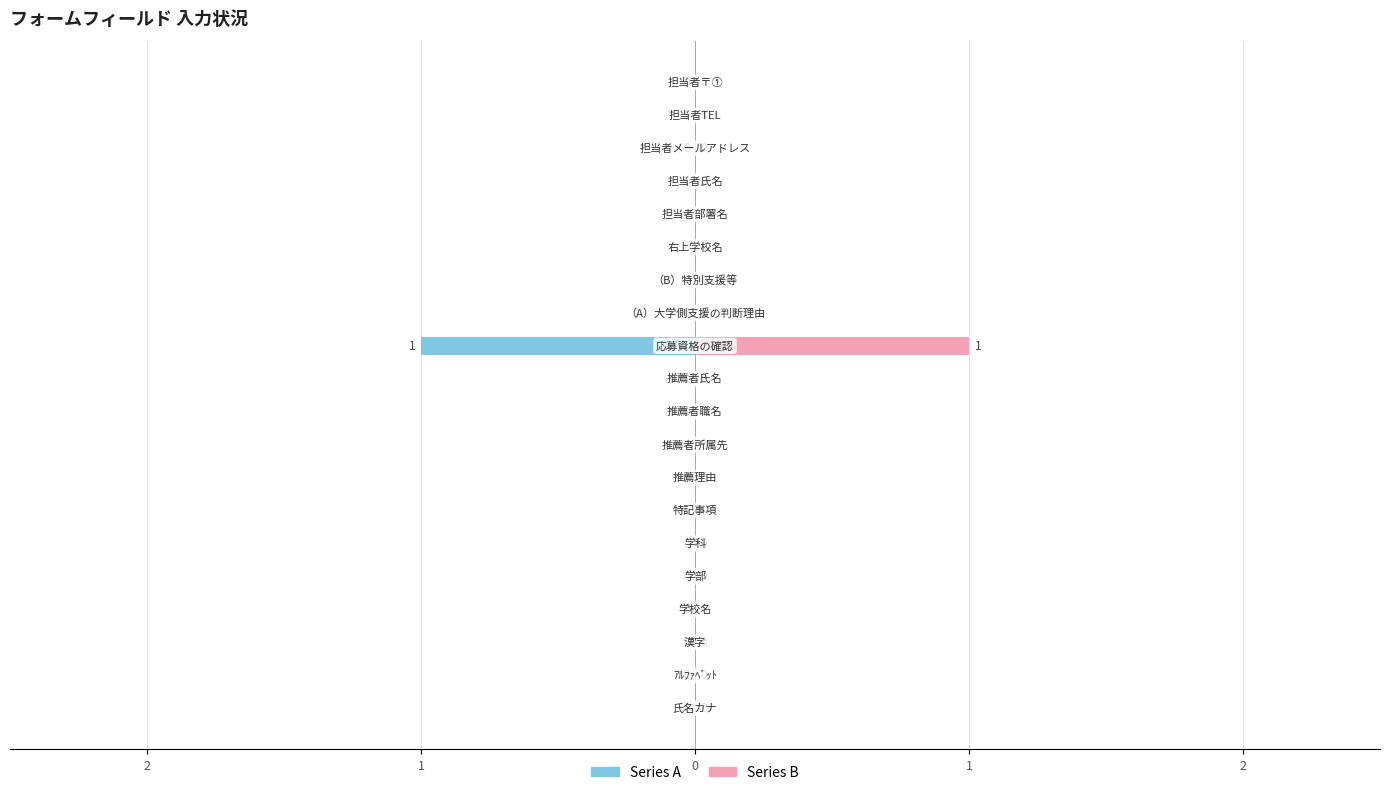

Which category has the lowest value in the Series A series?

氏名カナ